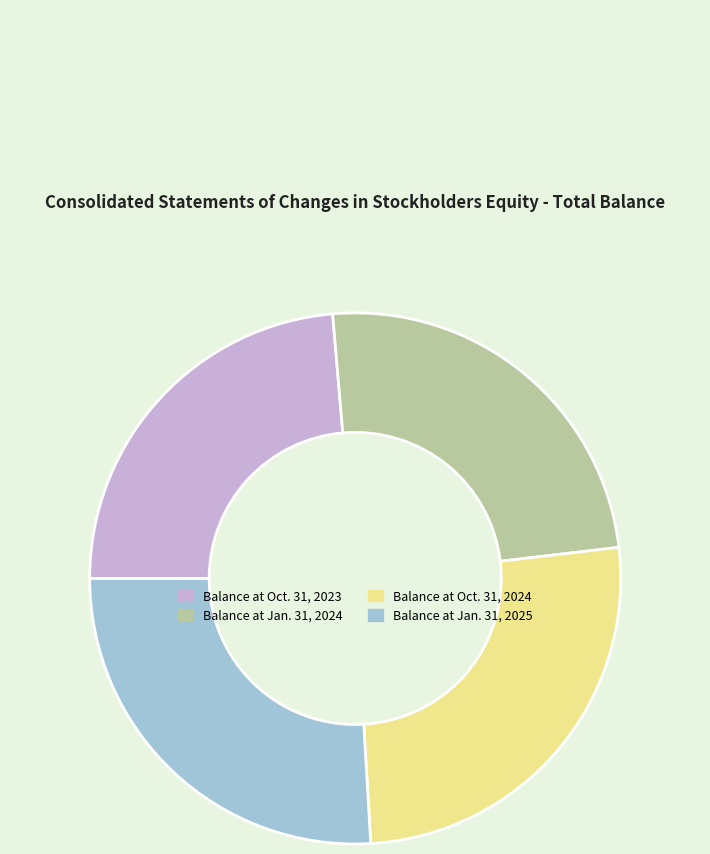

Do Balance at Jan. 31, 2024 and Balance at Oct. 31, 2024 together represent more than half of the pie?

Yes